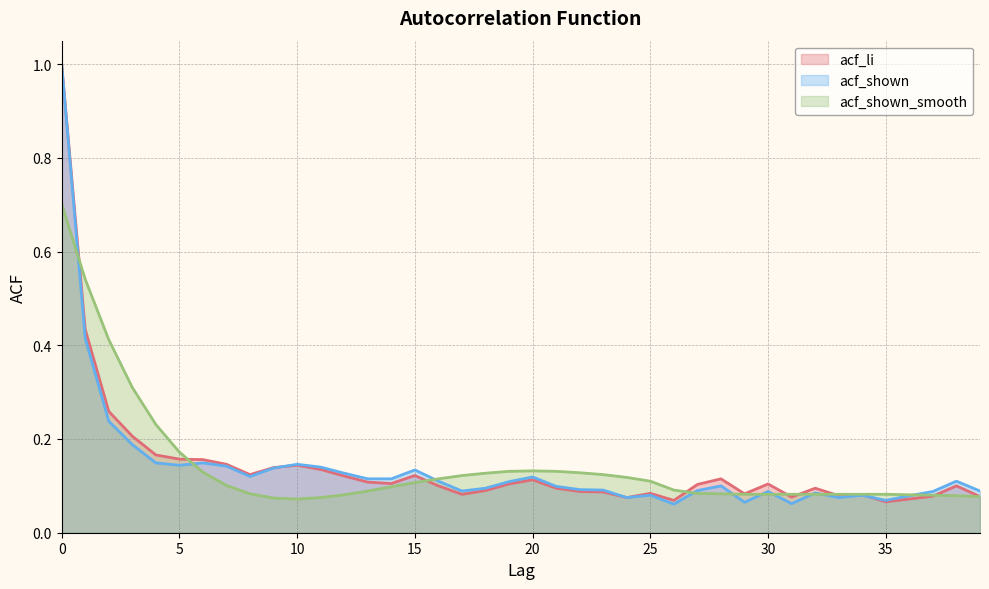

What is the sum of the acf_shown values at 20 and 33?

0.2